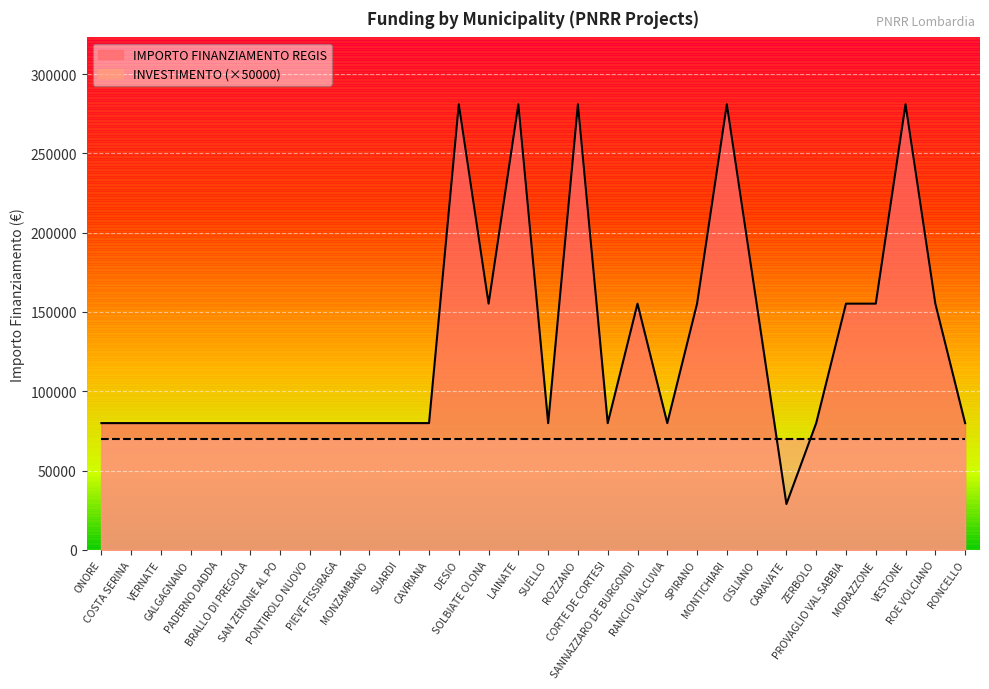

What is the approximate value at SAN ZENONE AL PO?

79922